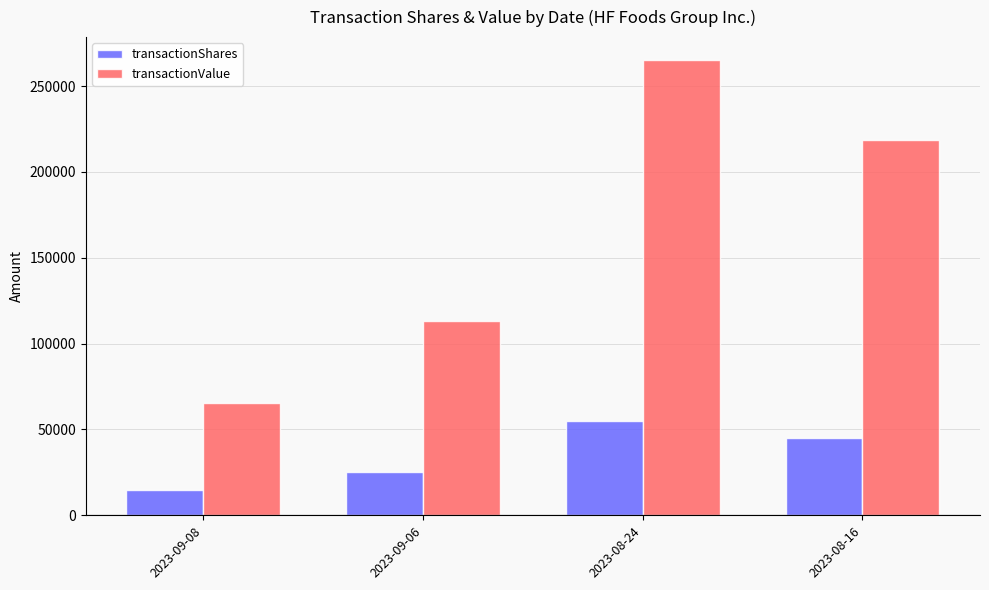

What is the sum of all transactionShares values?

140000